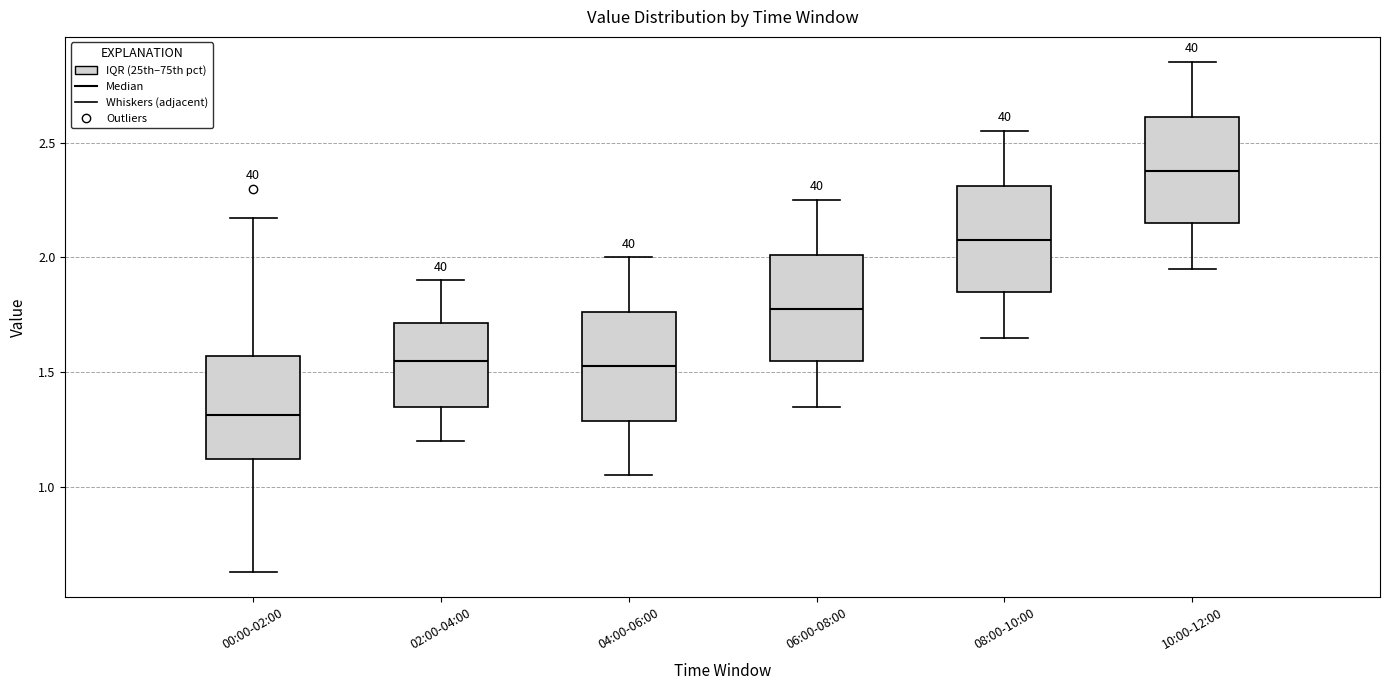

Reading left to right, transcribe this box plot: for each box, give where its median line is, the range the box spans, and where its two whiskers end, as read against the y-axis. The values are not printed on the chart, so give them approximately, as read against the axis.

00:00-02:00: median 1.30, box 1.10 to 1.55, whiskers 0.65 to 2.15
02:00-04:00: median 1.55, box 1.35 to 1.70, whiskers 1.20 to 1.90
04:00-06:00: median 1.55, box 1.30 to 1.75, whiskers 1.05 to 2.00
06:00-08:00: median 1.80, box 1.55 to 2.00, whiskers 1.35 to 2.25
08:00-10:00: median 2.10, box 1.85 to 2.30, whiskers 1.65 to 2.55
10:00-12:00: median 2.40, box 2.15 to 2.60, whiskers 1.95 to 2.85